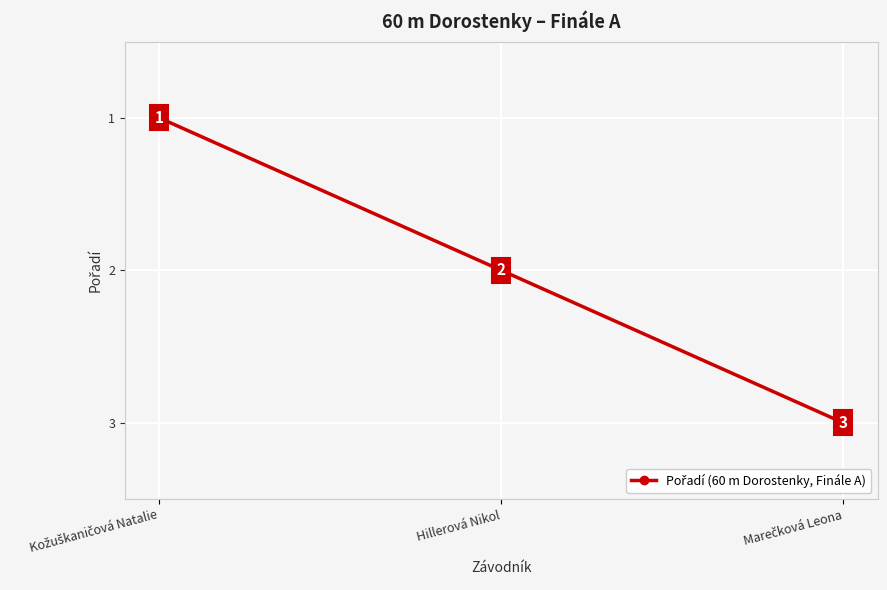

Is it true that the value at Hillerová Nikol is 2?

True